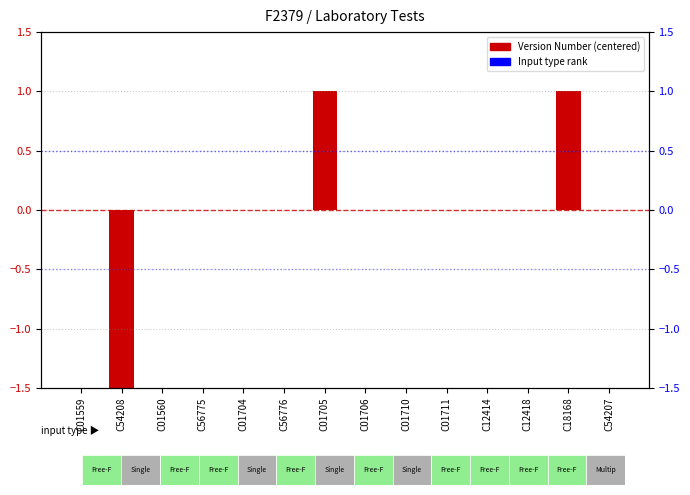

How many positive values are there?

2